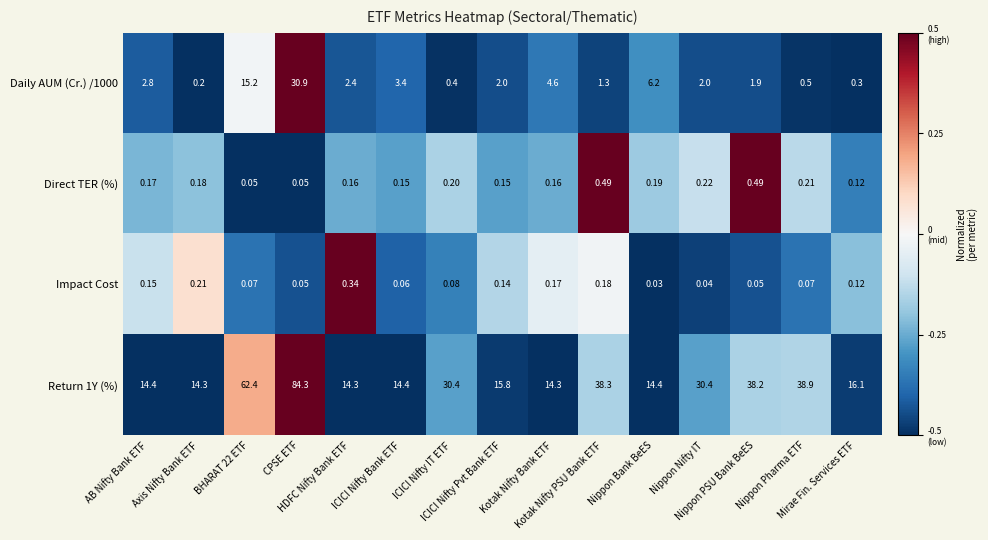

What is the spread (max minus min) of values at Nippon Nifty IT?

30.4